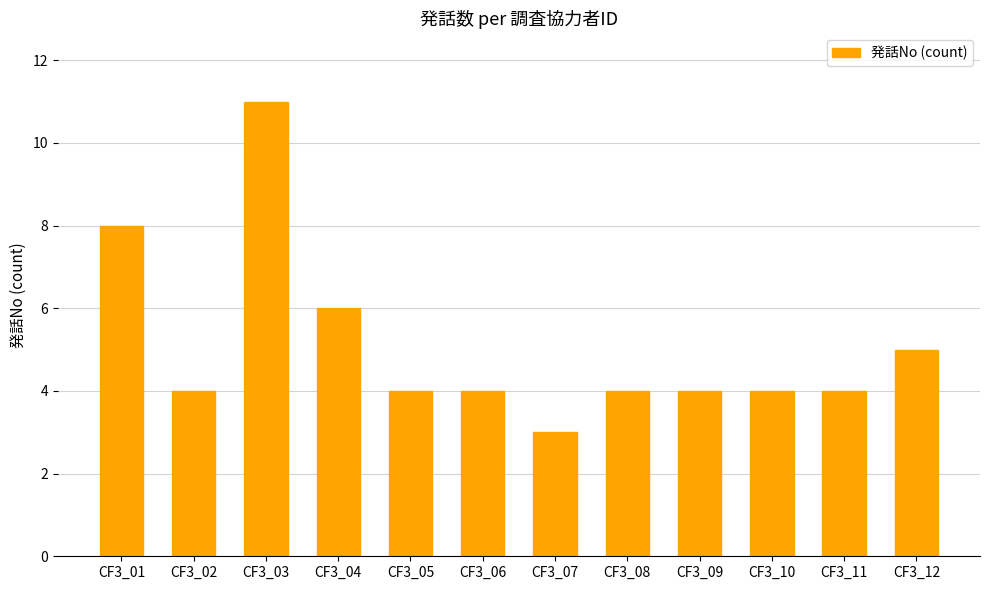

What is the average value?

5